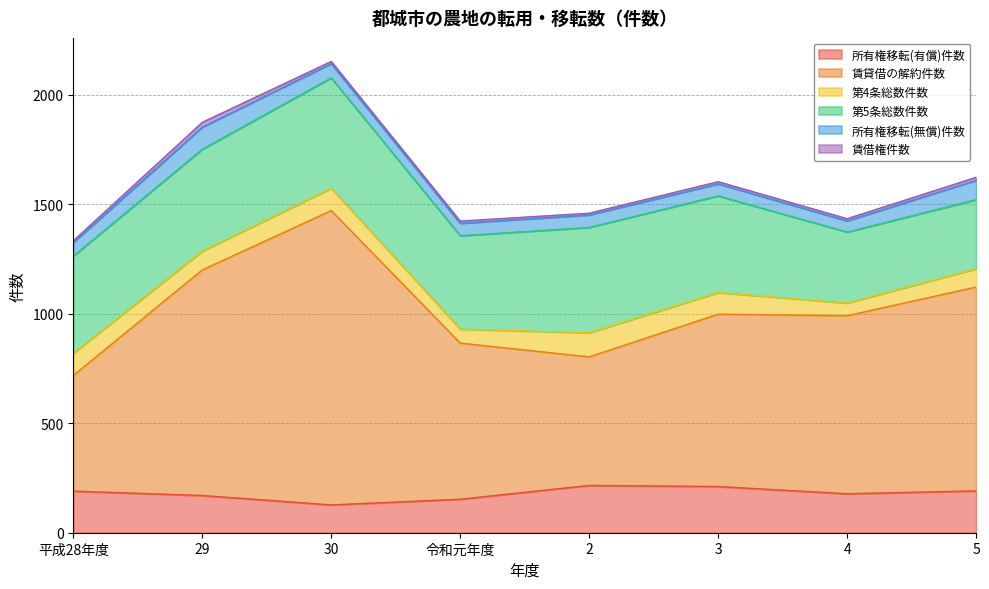

At how many categories does at least one series exceed 1060?

1